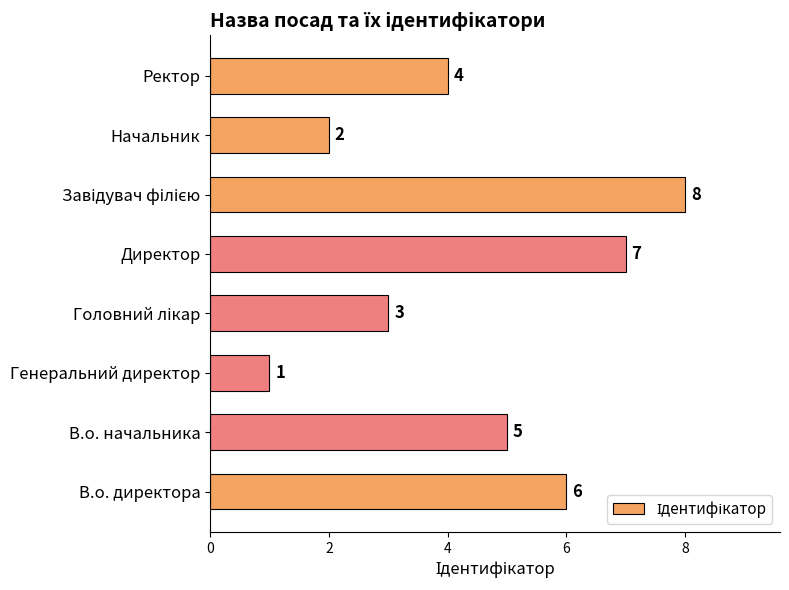

What is the difference between the maximum and minimum values?

7